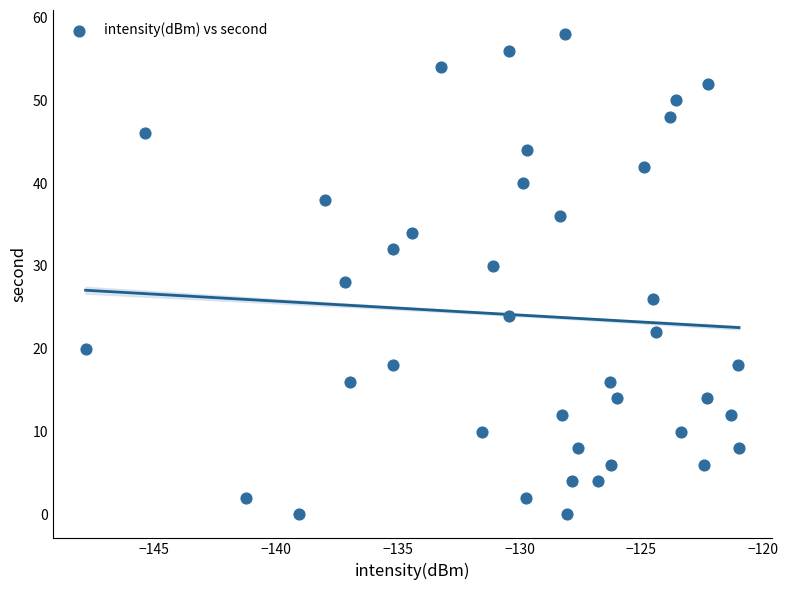

What is the range of Y values (max minus min)?

58